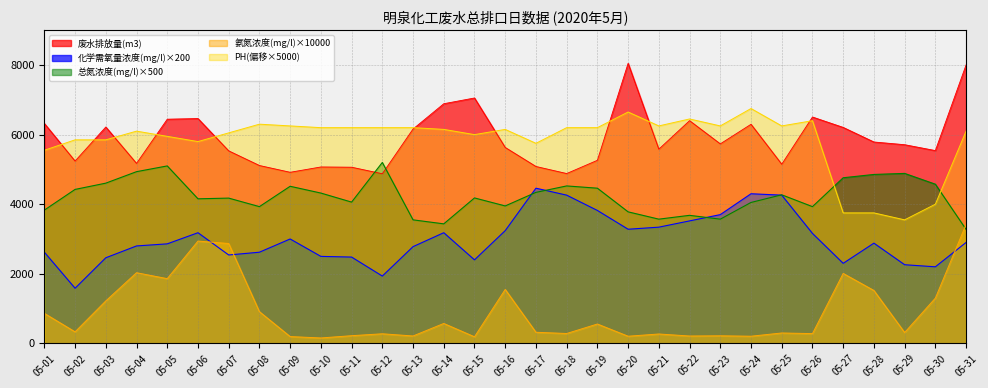

The value of 氨氮浓度(mg/l) at 05-11 is 220.0. True or false?

True